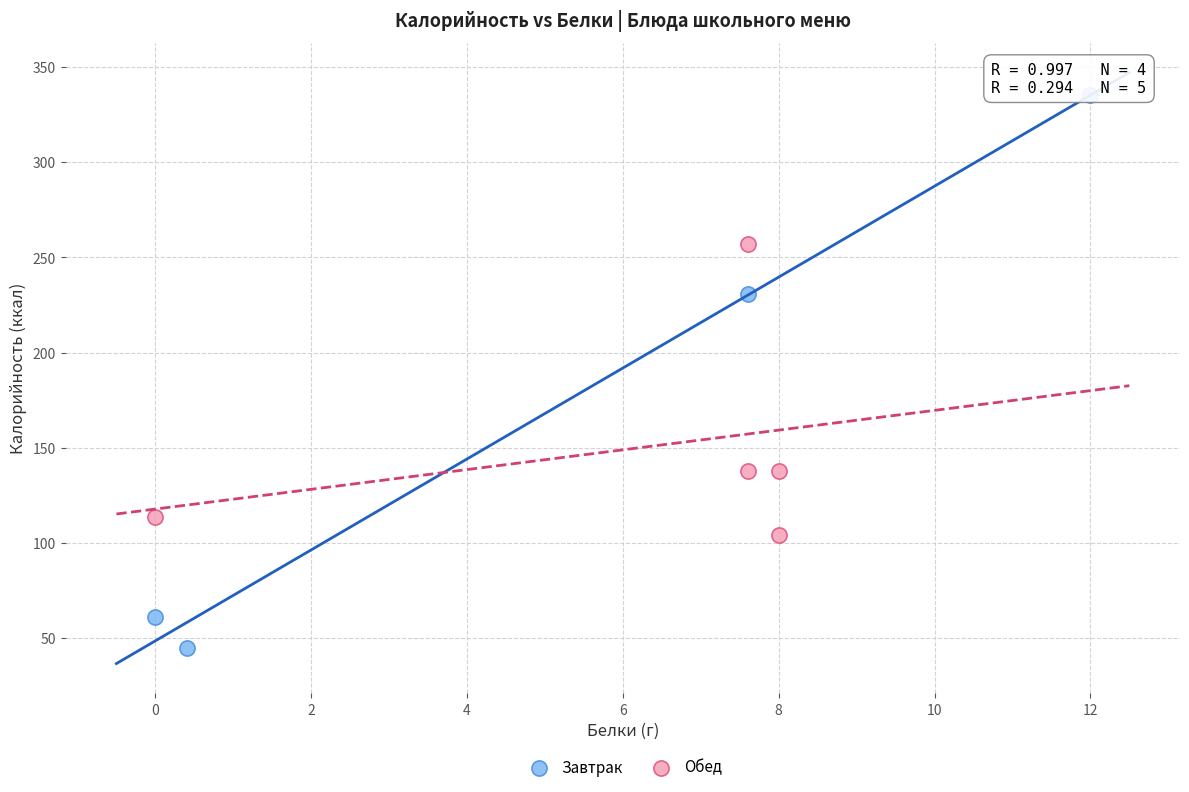

Which series reaches the maximum Y coordinate?

Завтрак